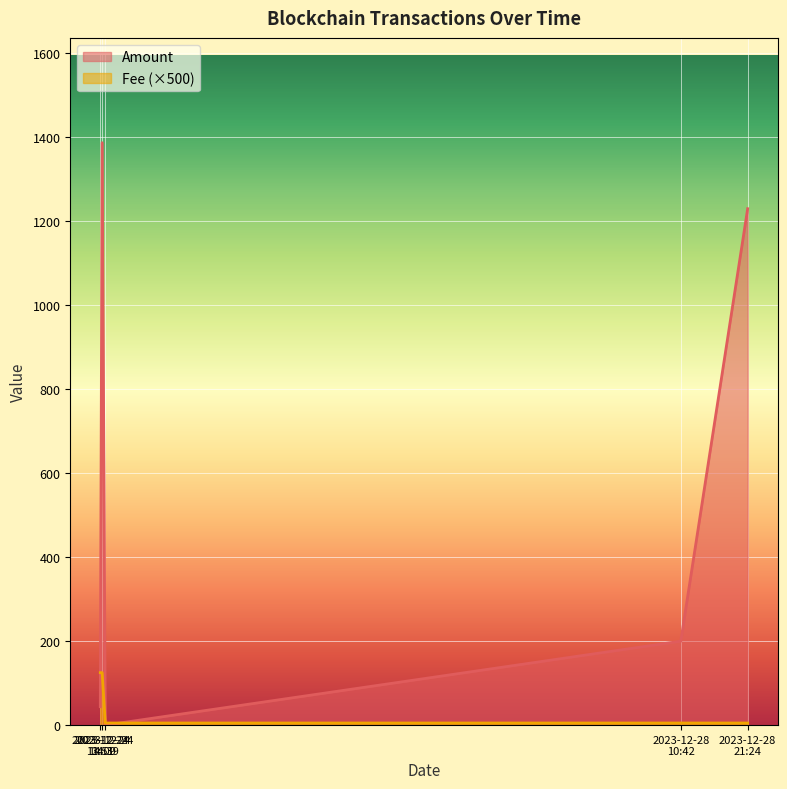

List the series in order of their peak value, highest first.

Amount, Fee (×500)